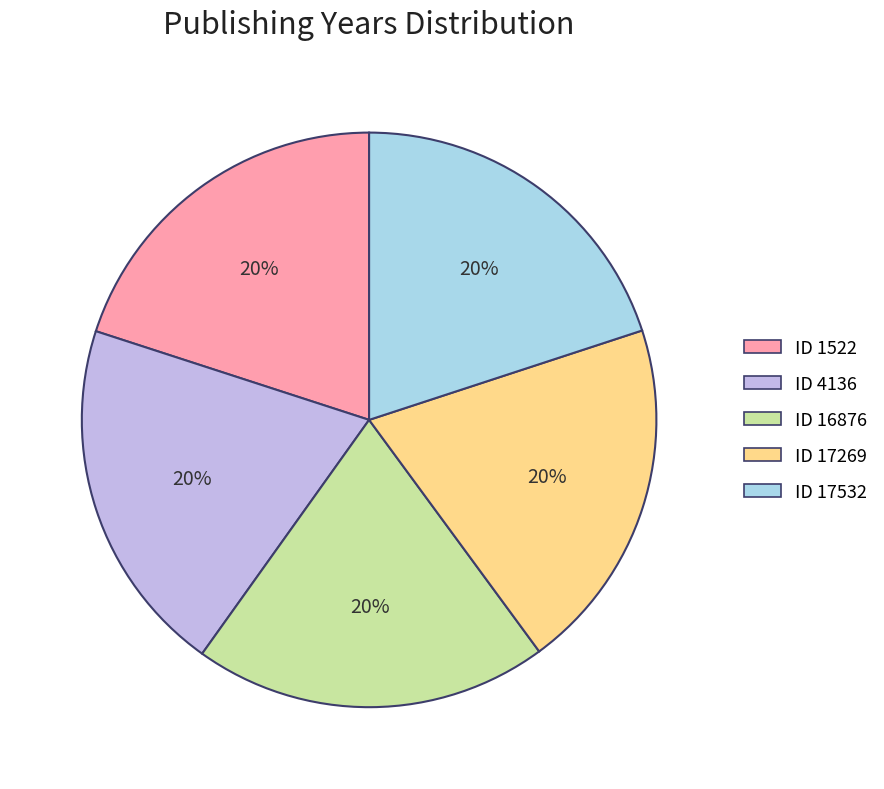

To the nearest percent, what is the average slice percentage?

20%